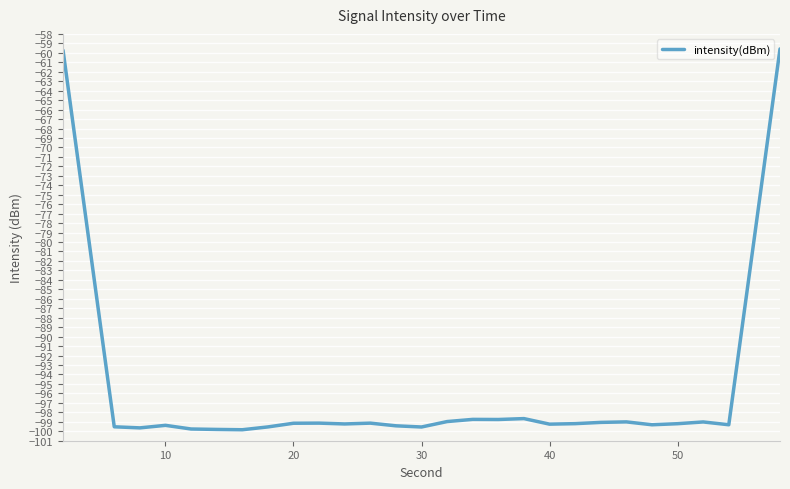

What is the smallest value displayed?

-99.8